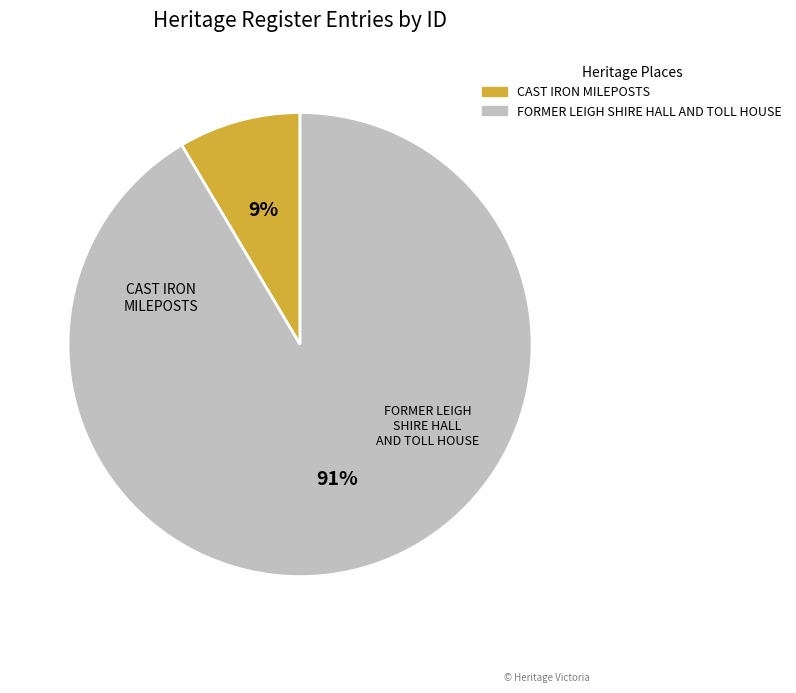

True or false: FORMER LEIGH SHIRE HALL AND TOLL HOUSE accounts for 78% of the total.

False